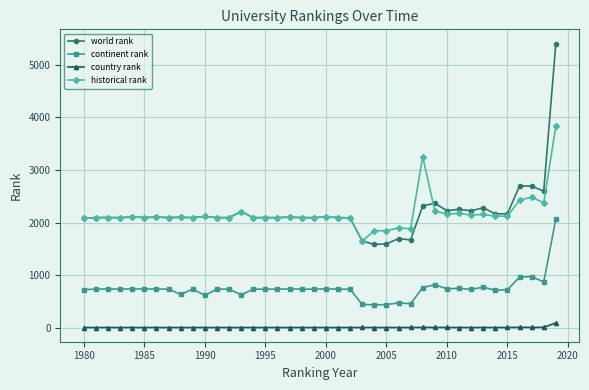

What is the difference between the second highest and minimum values in the country rank series?

3